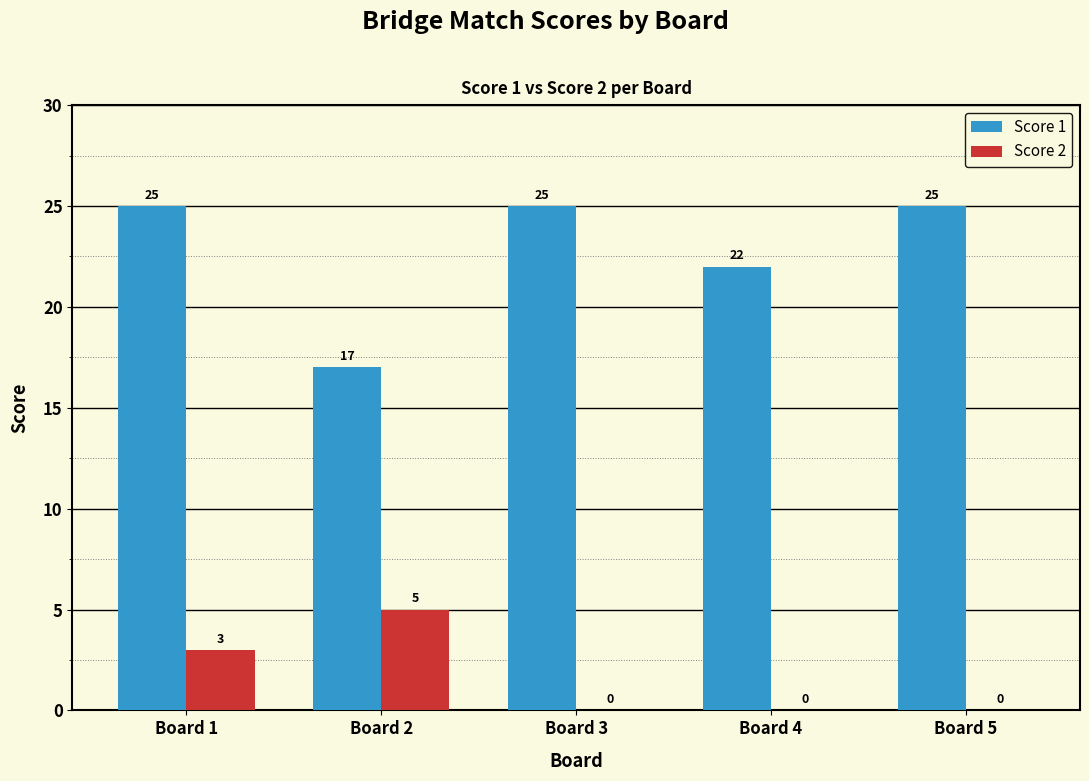

Reading left to right, what are all the values shown in this chart?

Score 1: 25	17	25	22	25
Score 2: 3	5	0	0	0